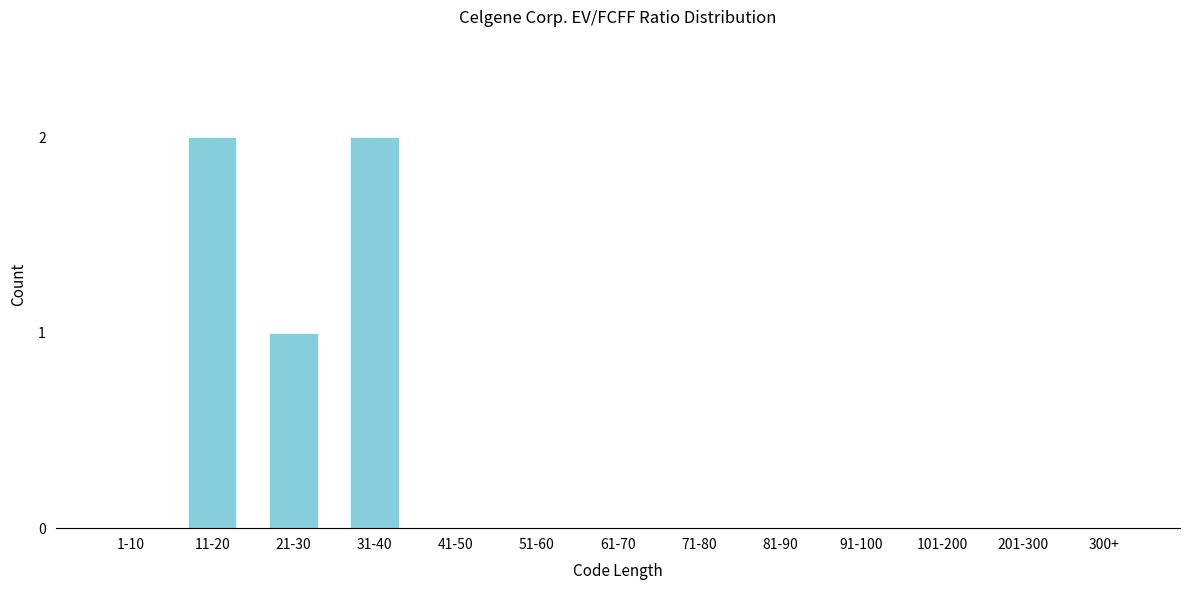

Reading right to left, what are all the values shown in this chart?

300+=0	201-300=0	101-200=0	91-100=0	81-90=0	71-80=0	61-70=0	51-60=0	41-50=0	31-40=2	21-30=1	11-20=2	1-10=0